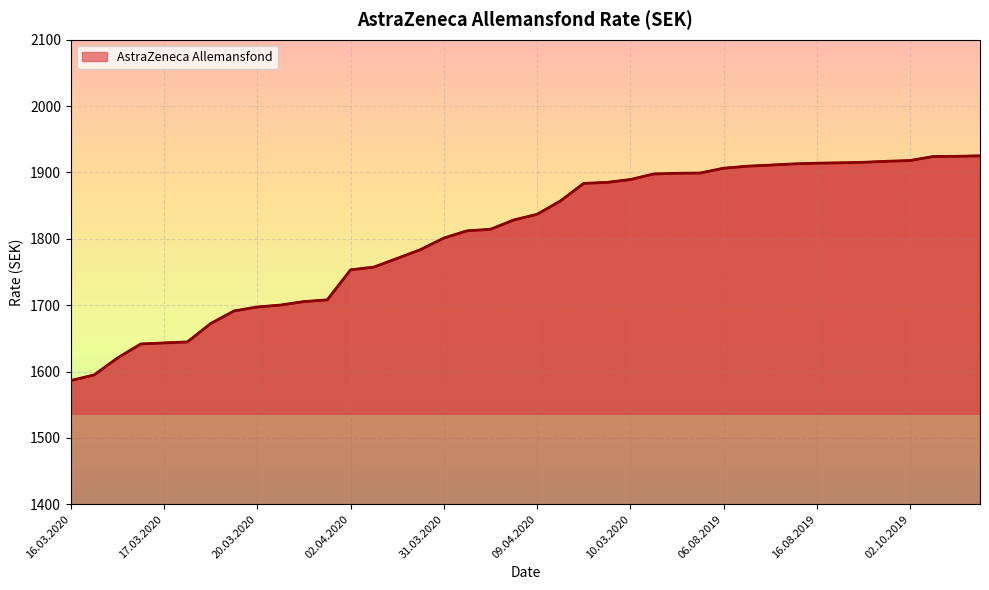

Reading left to right, list all the values displayed in this chart.

16.03.2020=1586.4	23.03.2020=1594.9	18.03.2020=1620.4	19.03.2020=1641.5	17.03.2020=1643.1	24.03.2020=1644.6	13.03.2020=1672.3	25.03.2020=1691.3	20.03.2020=1697.2	12.03.2020=1700.2	27.03.2020=1705.4	26.03.2020=1708.0	02.04.2020=1753.2	30.03.2020=1757.3	03.04.2020=1770.5	01.04.2020=1783.7	31.03.2020=1801.1	08.04.2020=1812.1	06.04.2020=1814.3	07.04.2020=1828.3	09.04.2020=1836.9	11.03.2020=1857.0	24.07.2019=1883.5	09.03.2020=1885.0	10.03.2020=1889.2	07.08.2019=1897.7	15.08.2019=1898.7	23.07.2019=1899.1	06.08.2019=1906.3	16.04.2020=1909.3	05.08.2019=1911.0	14.08.2019=1912.8	16.08.2019=1913.9	10.09.2019=1914.5	15.04.2020=1915.3	03.10.2019=1916.8	02.10.2019=1917.9	13.08.2019=1924.0	08.10.2019=1924.3	28.08.2019=1925.0